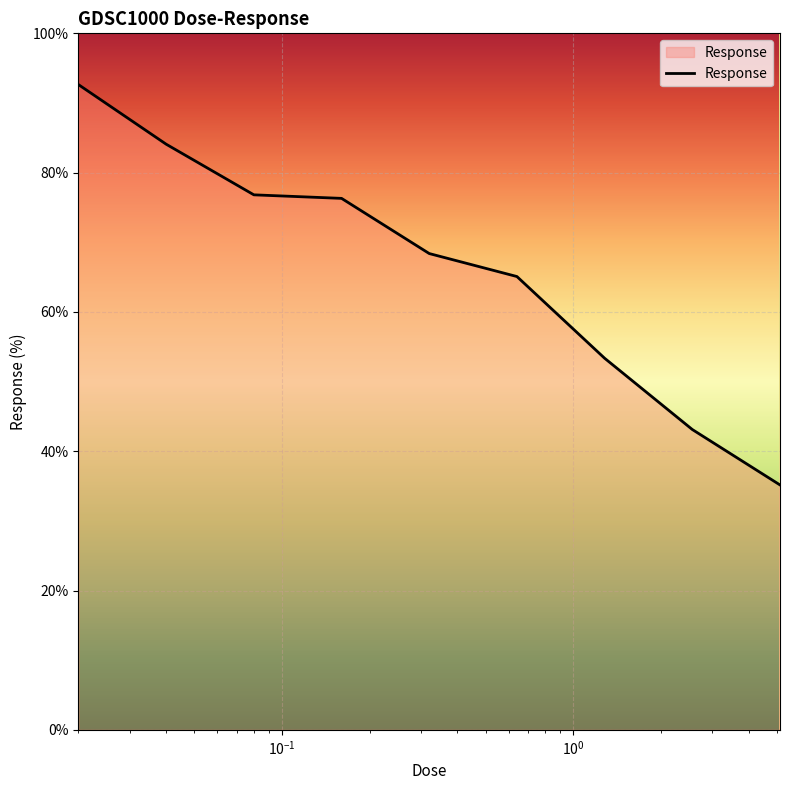

What is the minimum value shown in the chart?

35.2